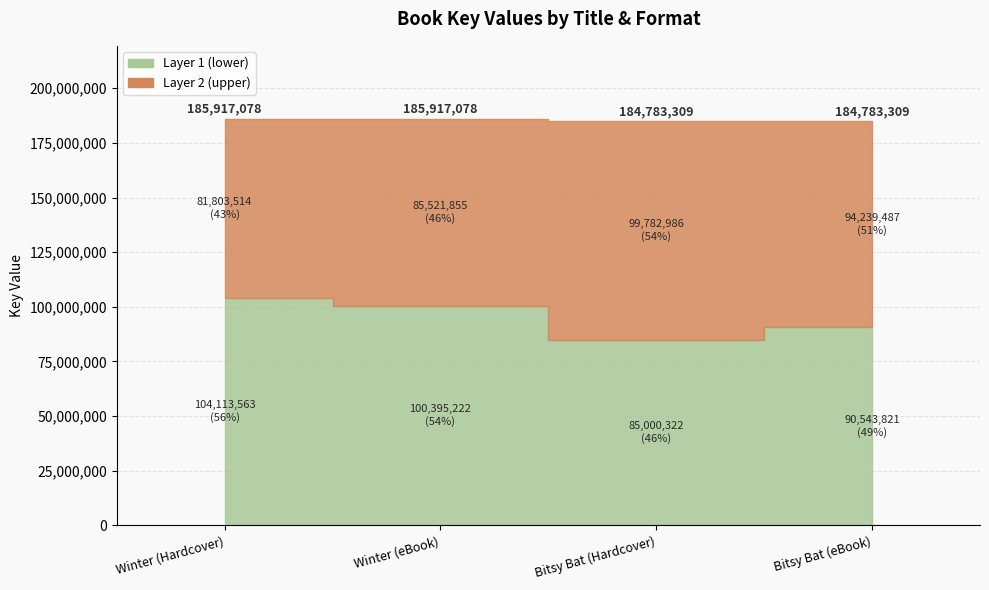

Read the value at Bitsy Bat (Hardcover), to the nearest 100.

184783300